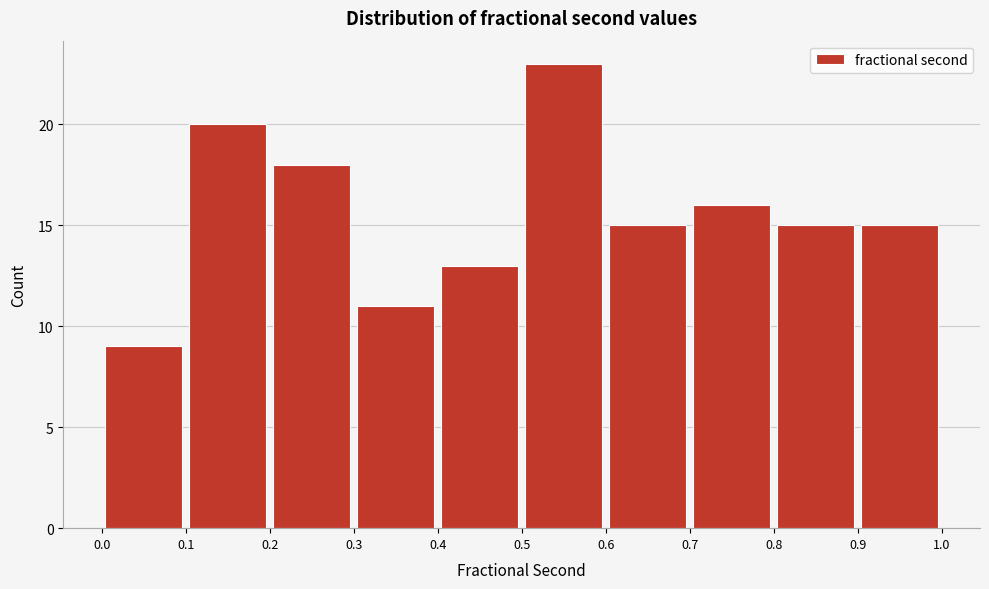

Which range on the x-axis has the tallest bar?

0.5 to 0.6